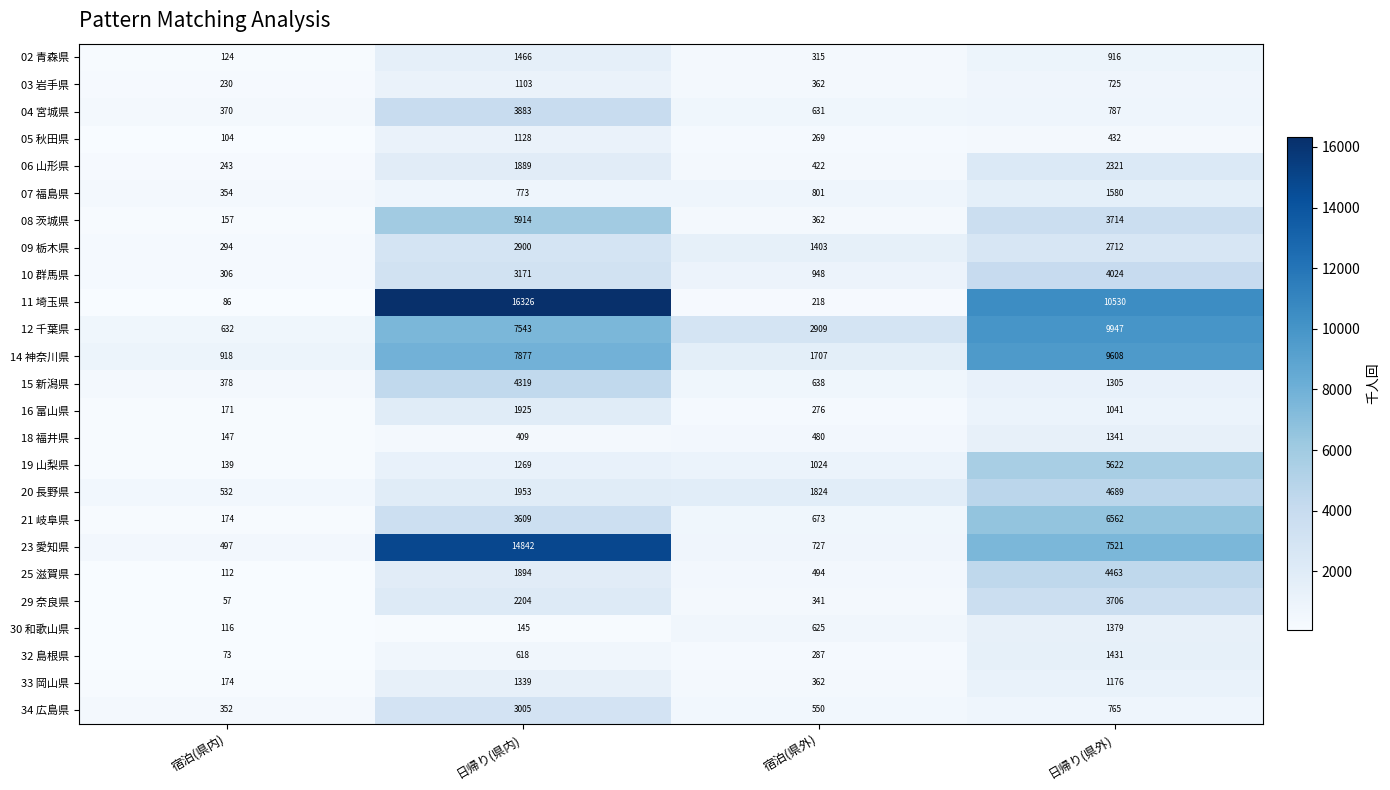

Which series has the largest range (max minus min)?

11 埼玉県